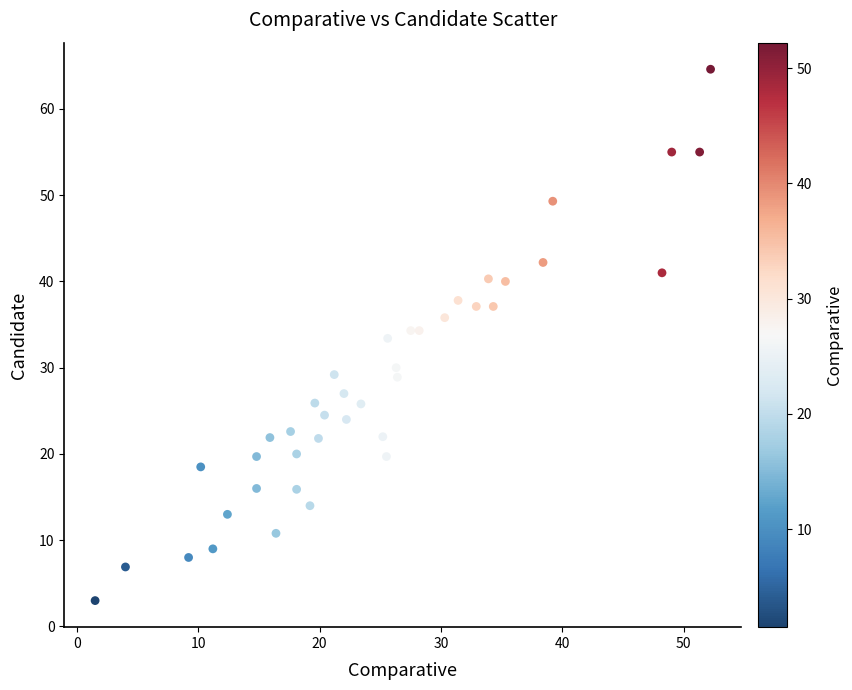

What is the range of Y values (max minus min)?

61.6